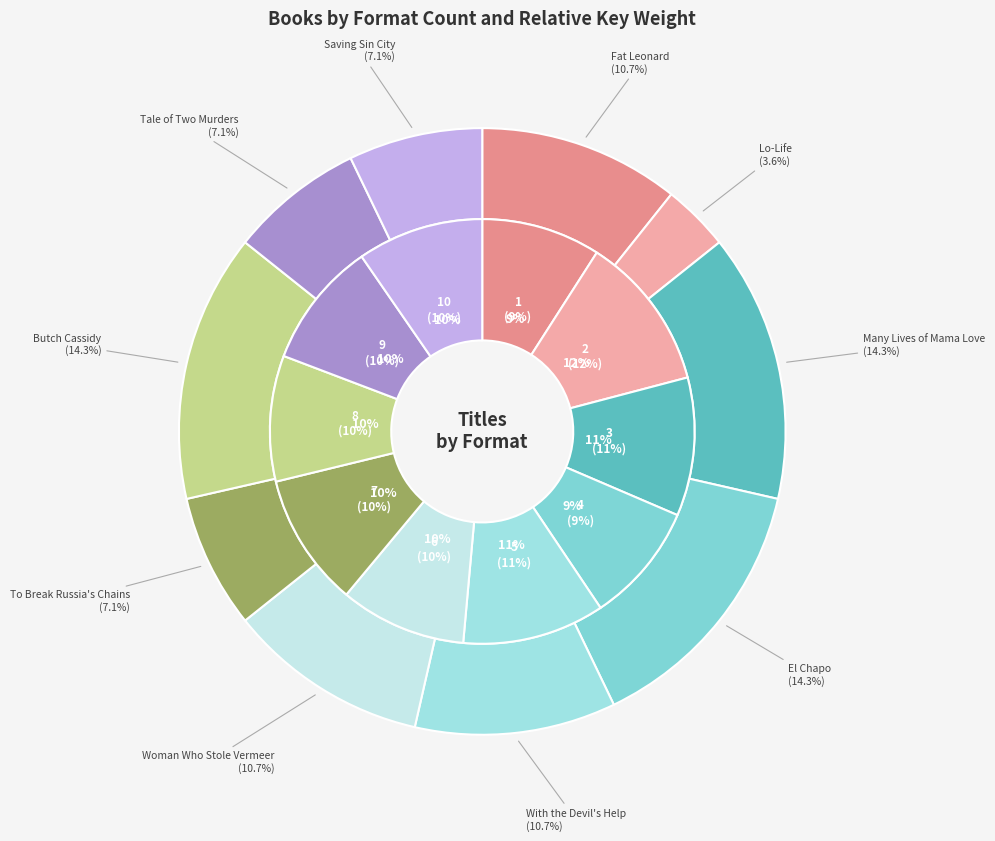

Count the number of slices in the pie.

10